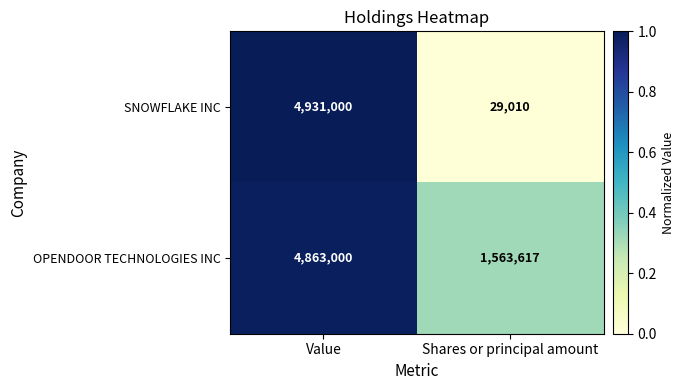

What is the greatest value displayed?

4931000